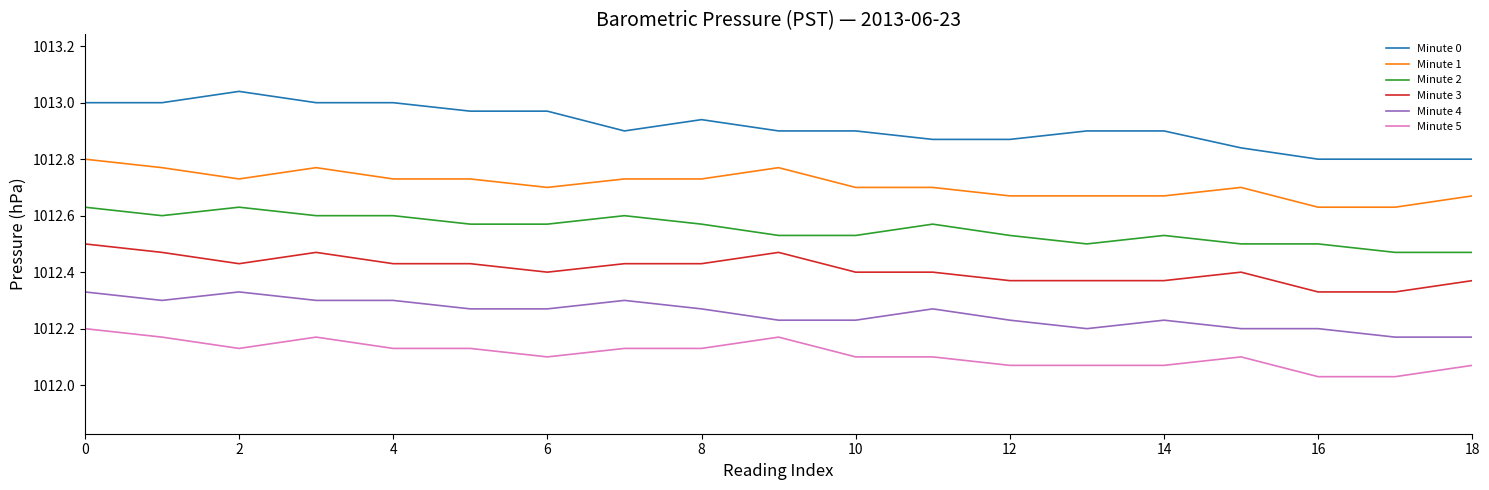

List the series in order of their overall mean, lowest first.

Minute 5, Minute 4, Minute 3, Minute 2, Minute 1, Minute 0